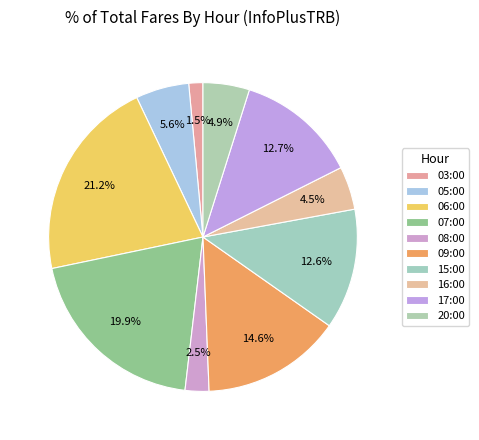

How much of the chart is everything except 09:00?

85.4%